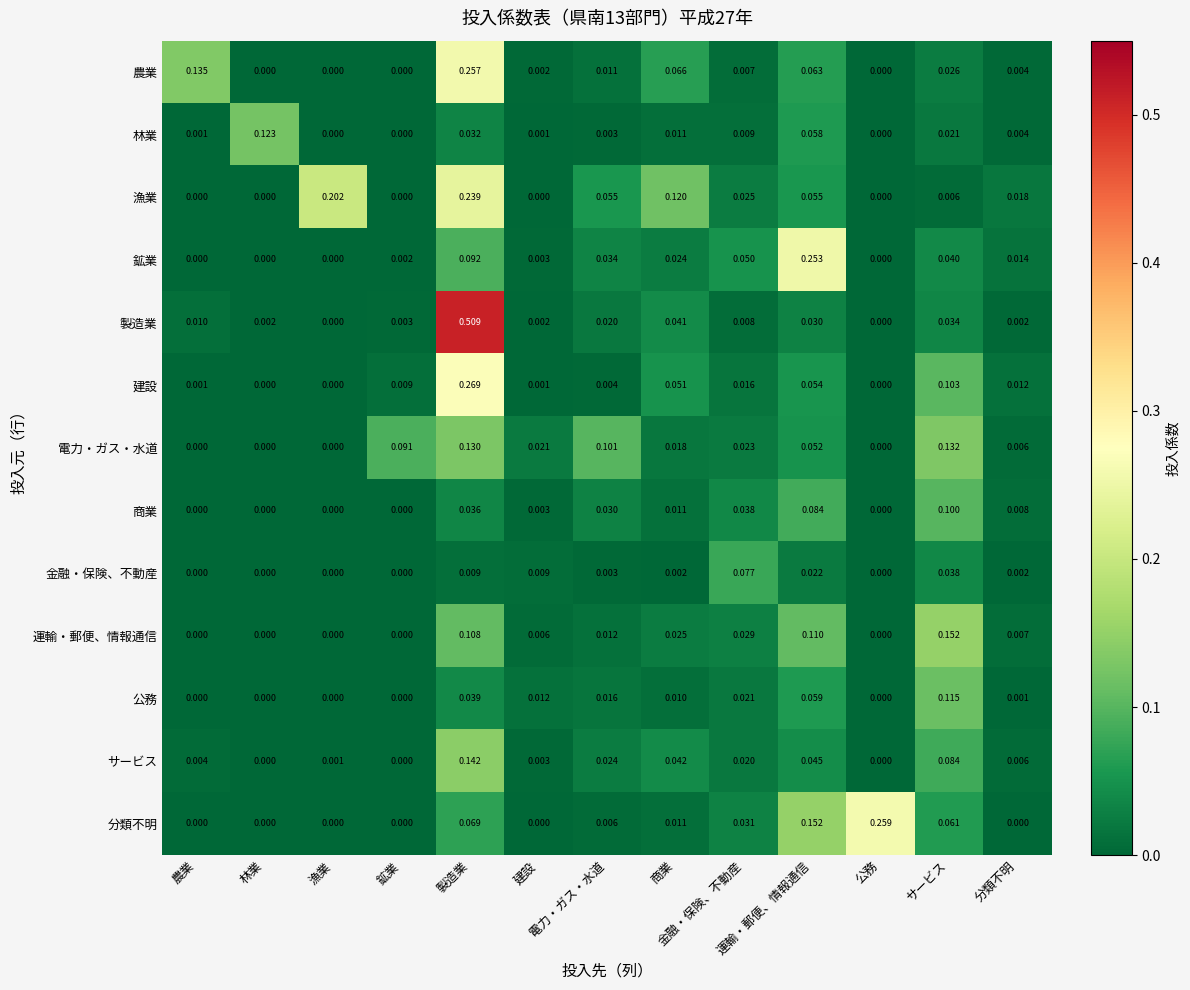

How many distinct data groups are displayed?

13